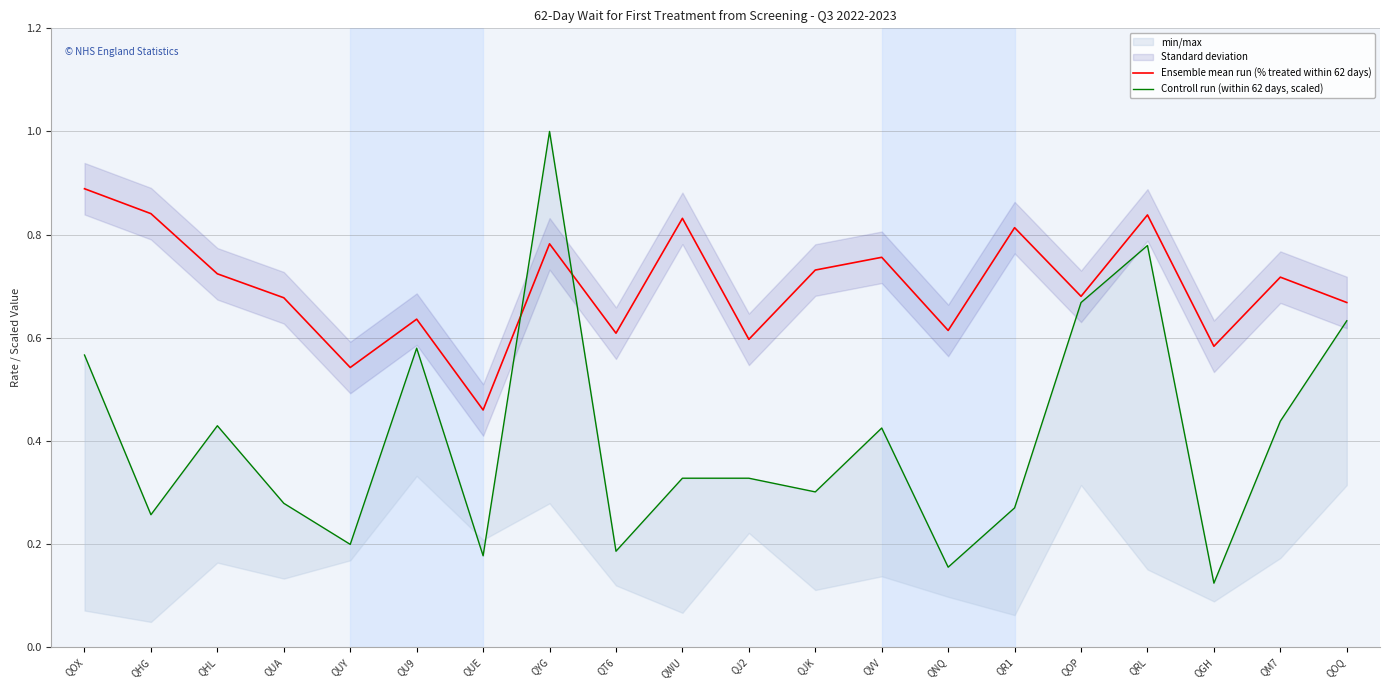

Where is Controll run (within 62 days, scaled) nearest to the value 0?

QGH